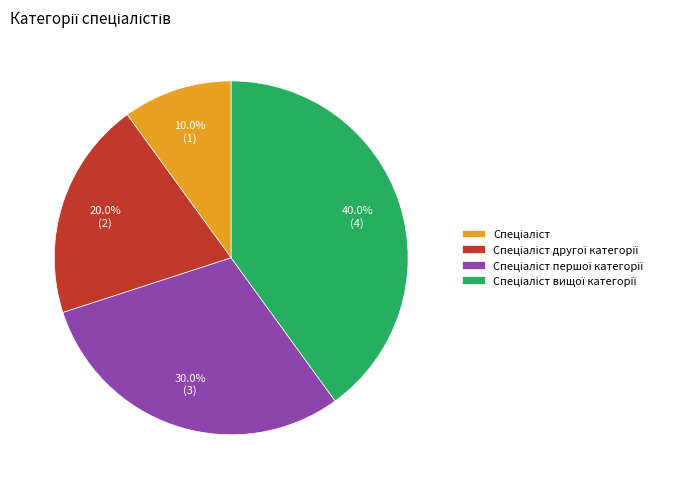

Is there any slice that represents more than half of the pie?

No